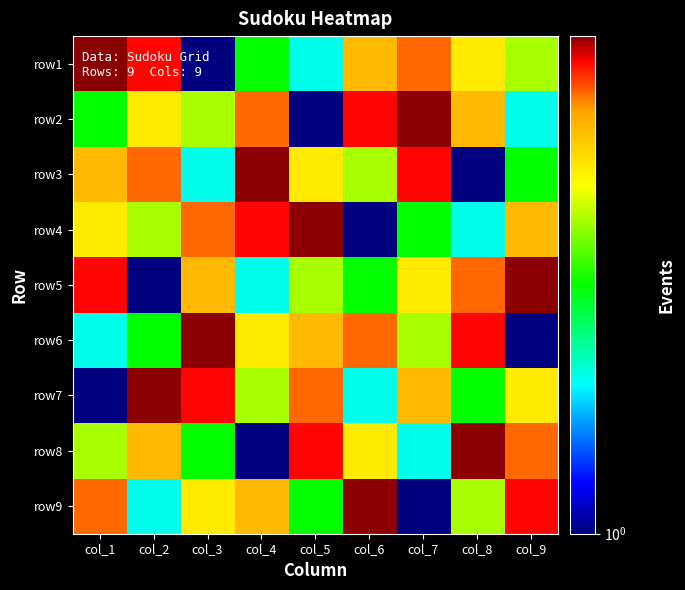

At how many categories does at least one series exceed 4?

9